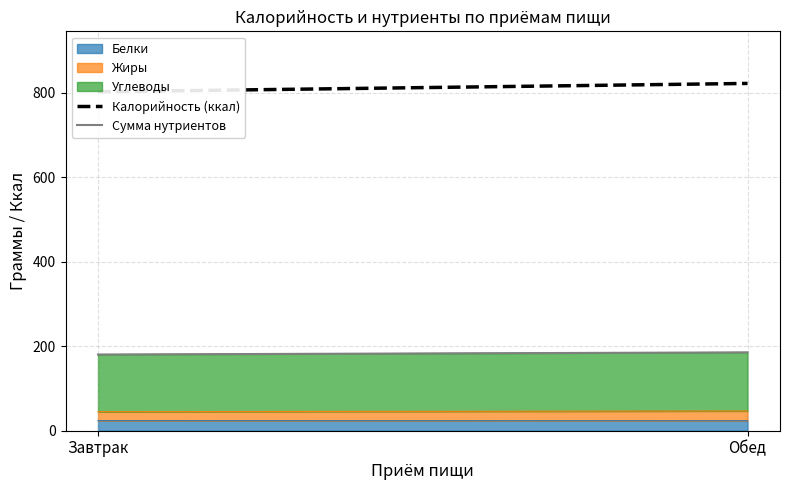

At which label does Калорийность (ккал) reach its minimum?

Завтрак